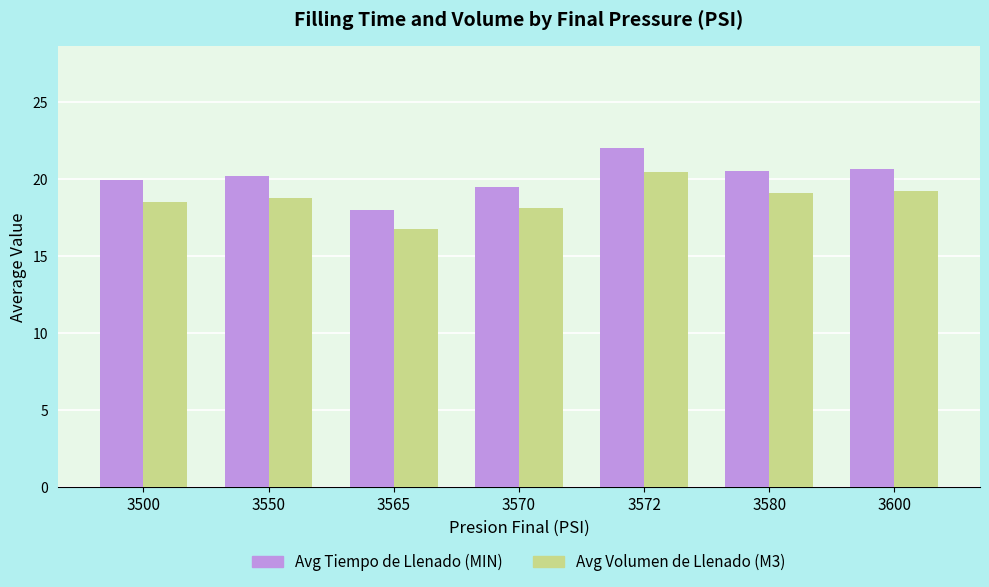

Which series has the widest spread of values?

Avg Tiempo de Llenado (MIN)